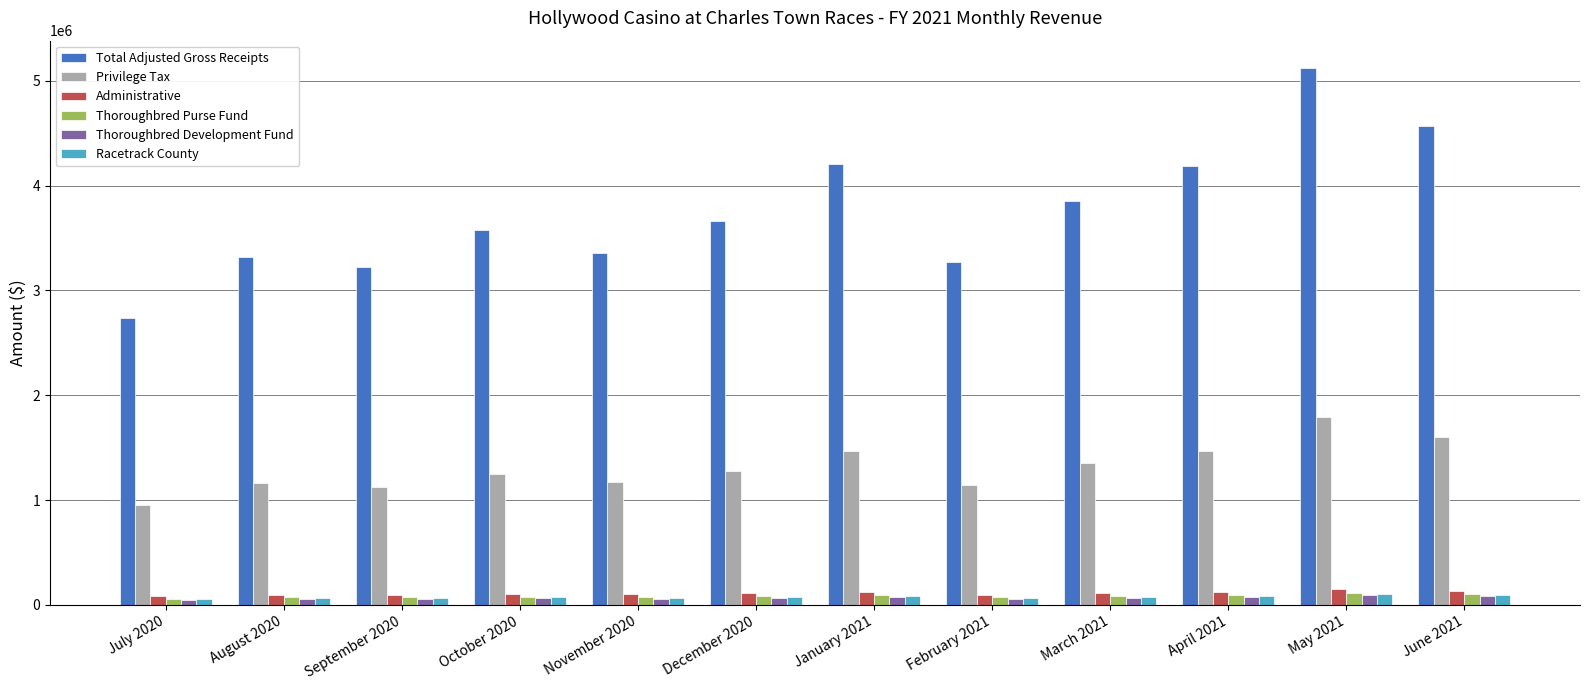

At which label does Thoroughbred Purse Fund first exceed 82352?

December 2020